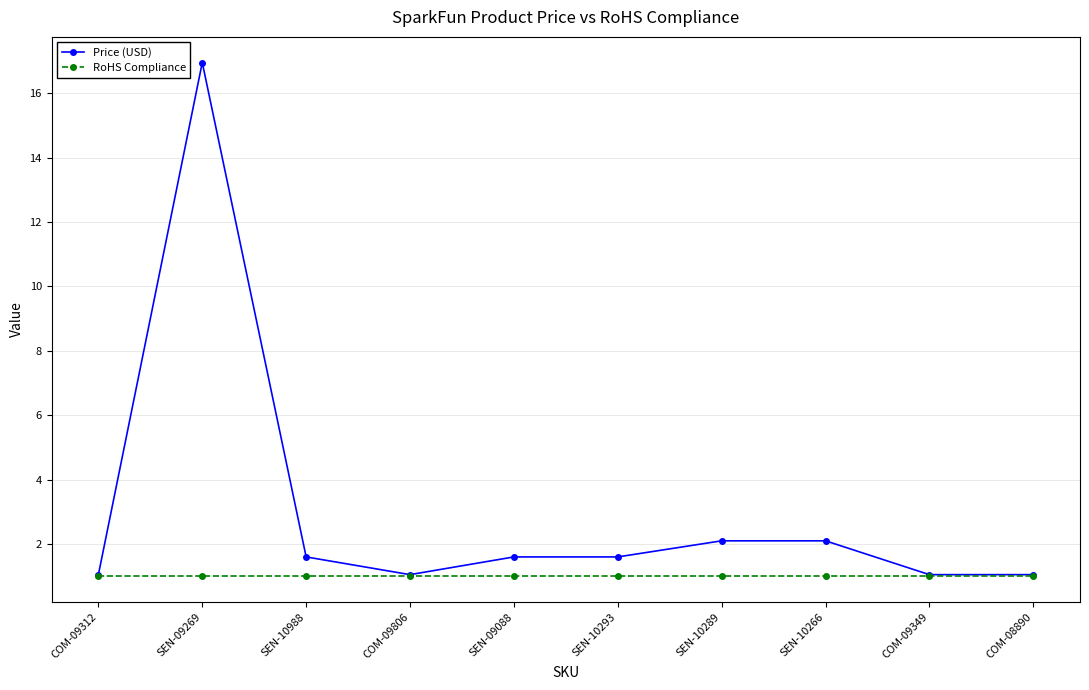

Rank the series by their average value, from highest to lowest.

Price (USD), RoHS Compliance